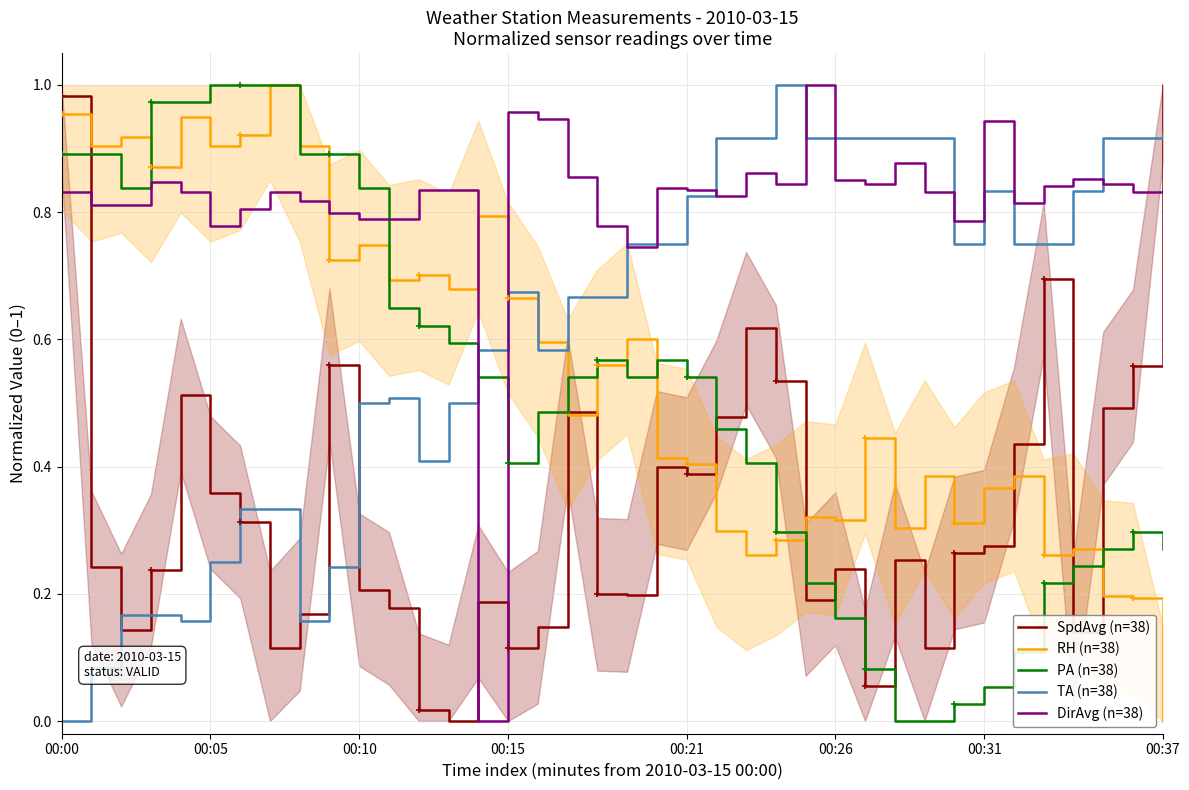

The TA (n=38) series shows 0.9 at 22. True or false?

True